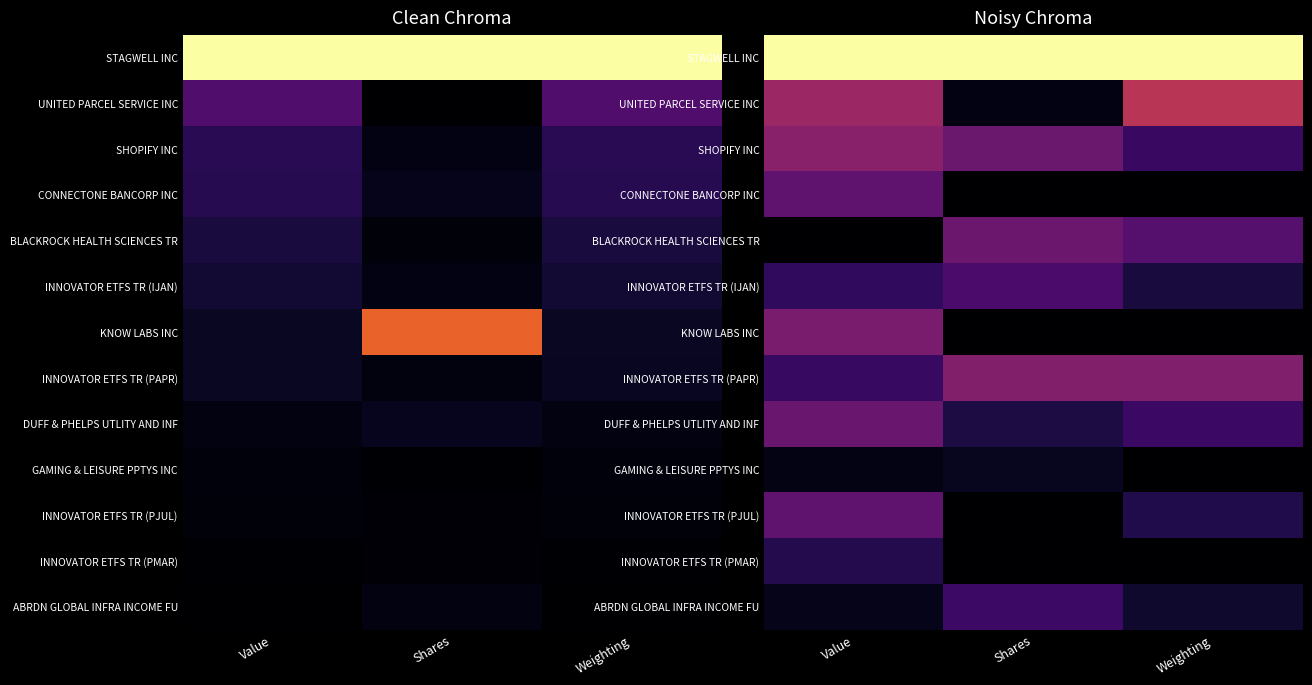

Rank the categories by SHOPIFY INC value from highest to lowest.

Value, Shares, Weighting